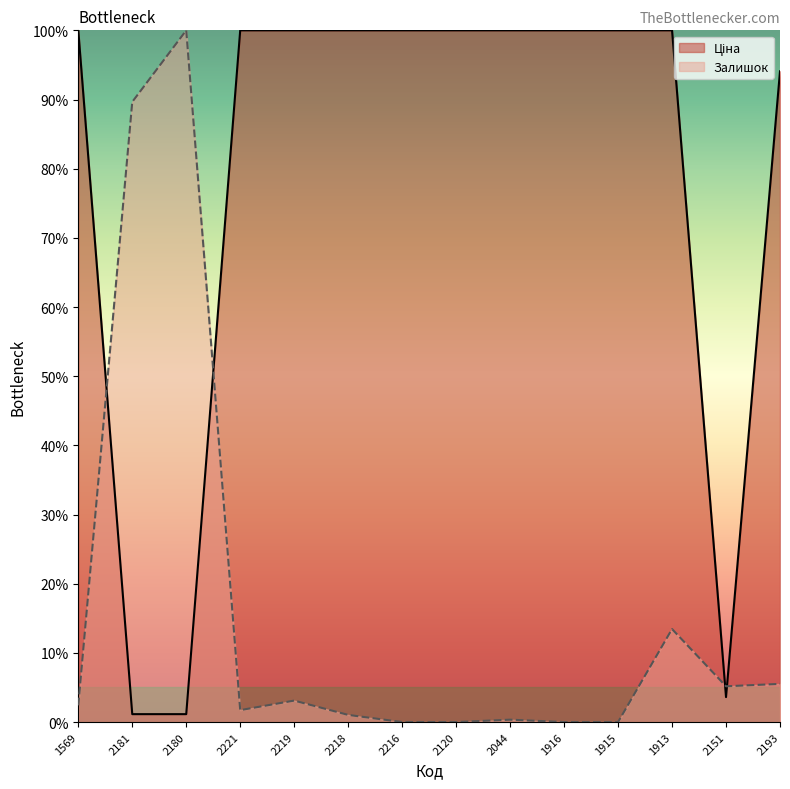

What position from the left is 2216?

7